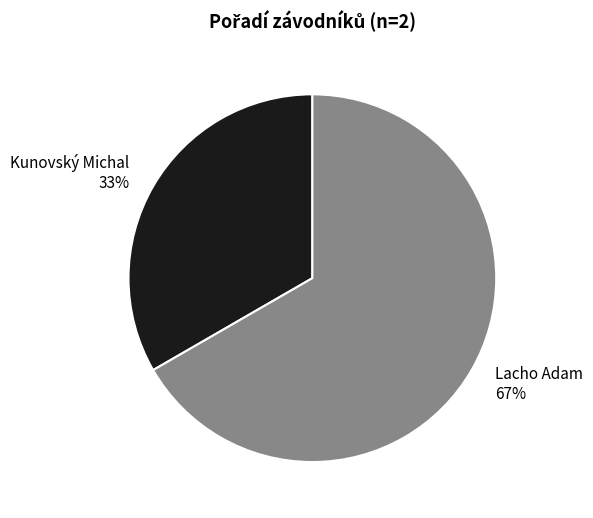

Do Lacho Adam and Kunovský Michal together represent more than half of the pie?

Yes